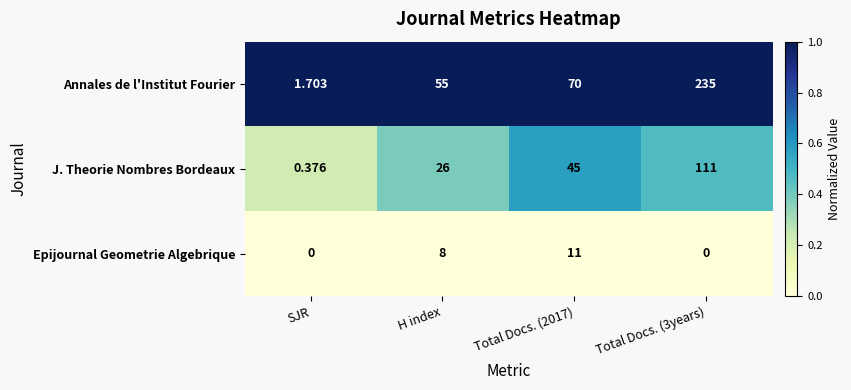

At which label does J. Theorie Nombres Bordeaux reach its minimum?

SJR